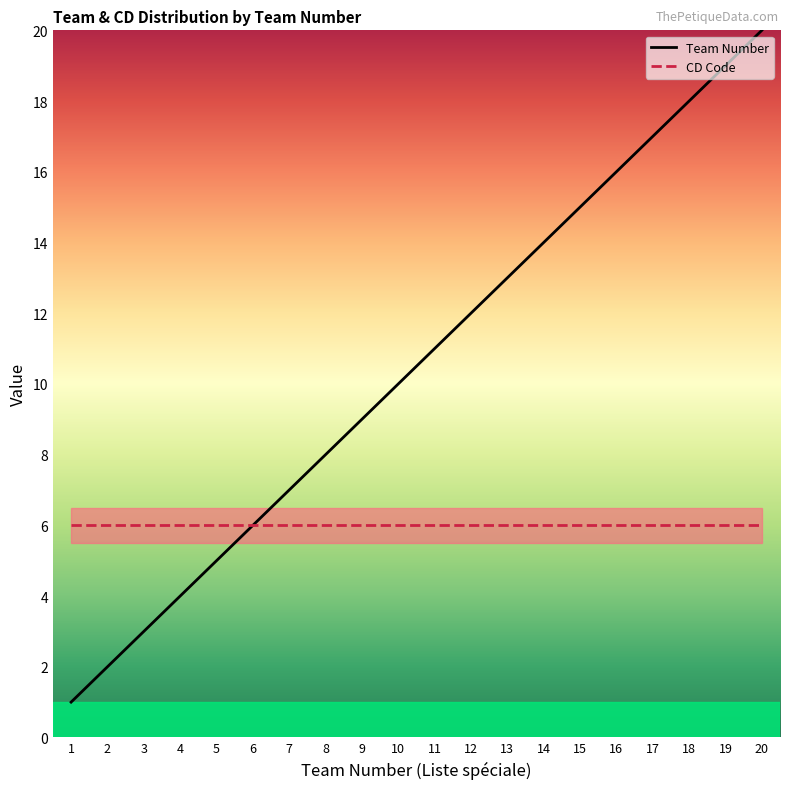

The value of Team Number at 7 is 7. True or false?

True